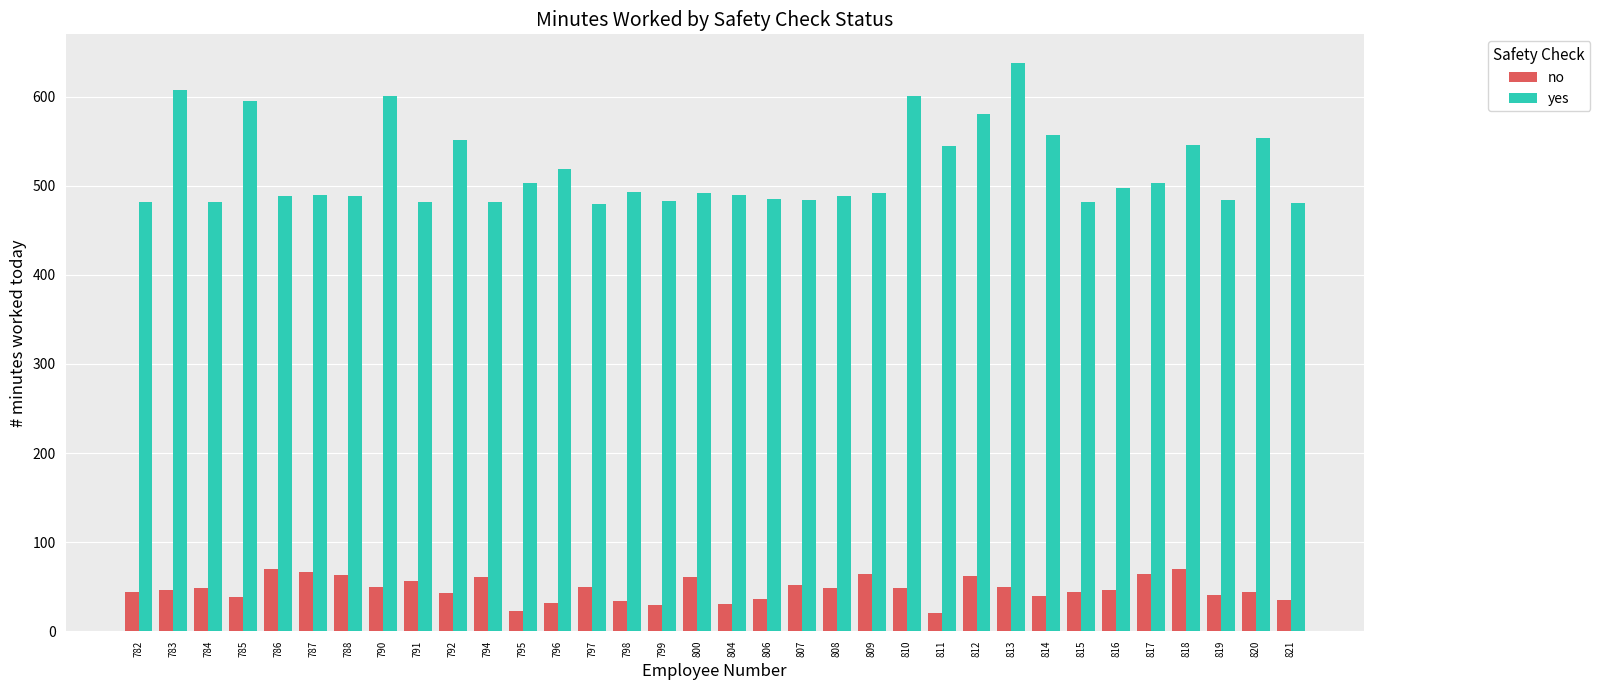

What are all the series names shown in the legend?

no, yes